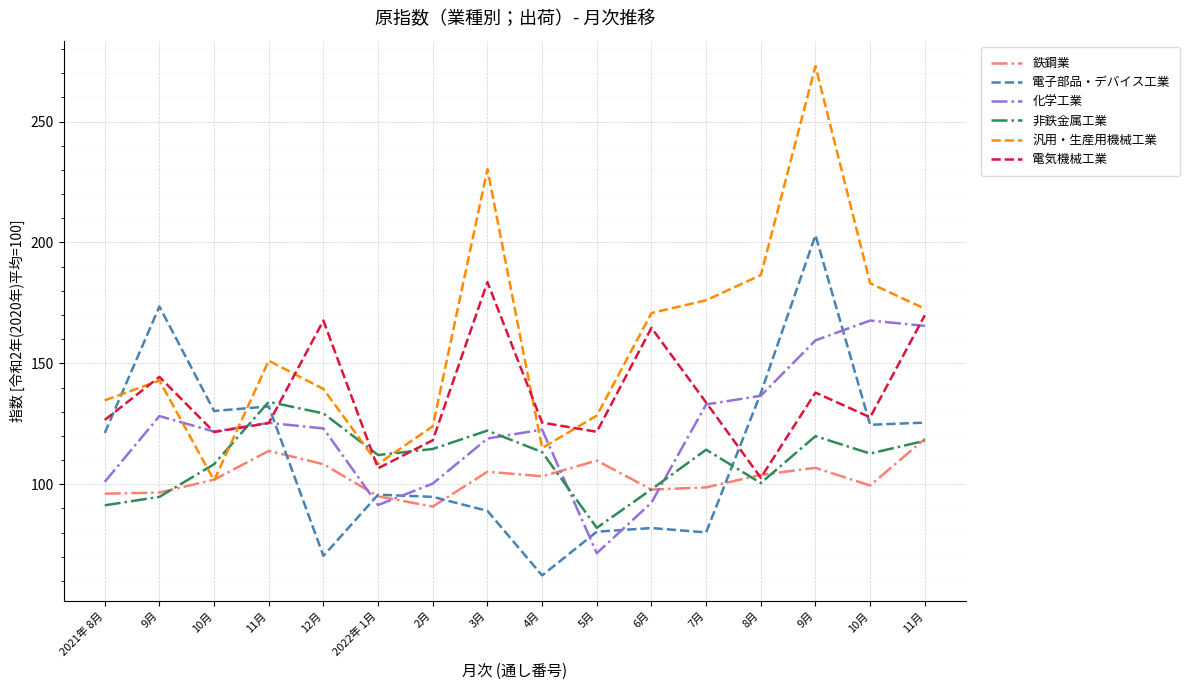

Does the chart have visible grid lines?

Yes